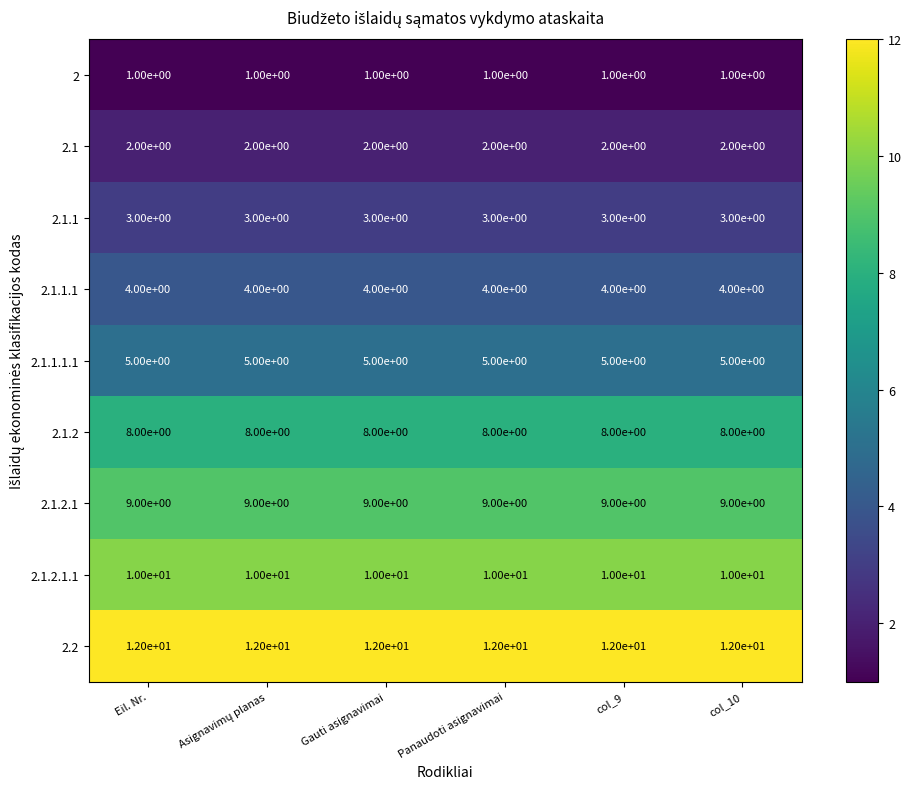

What is the greatest value displayed?

12